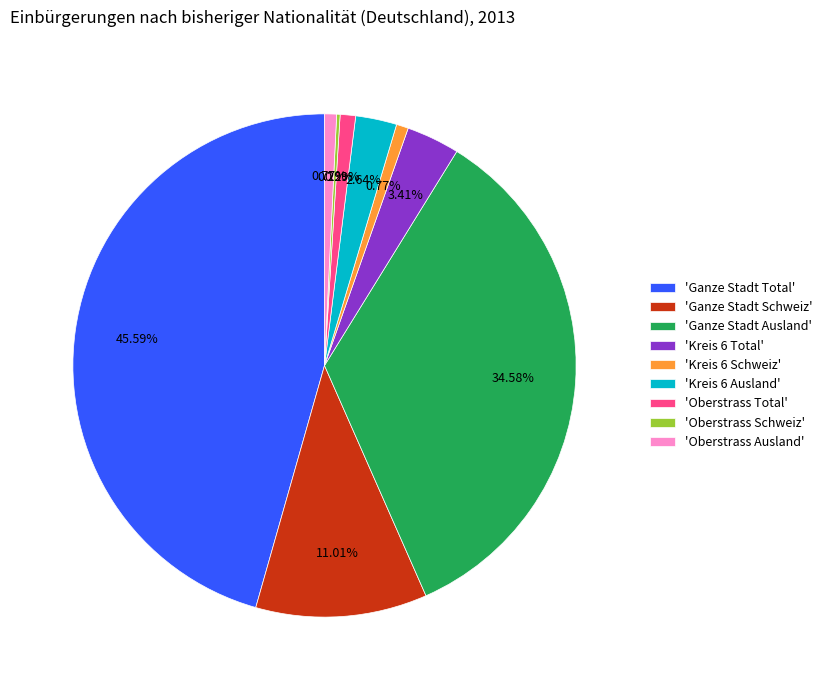

What is the largest slice in the pie chart?

'Ganze Stadt Total'